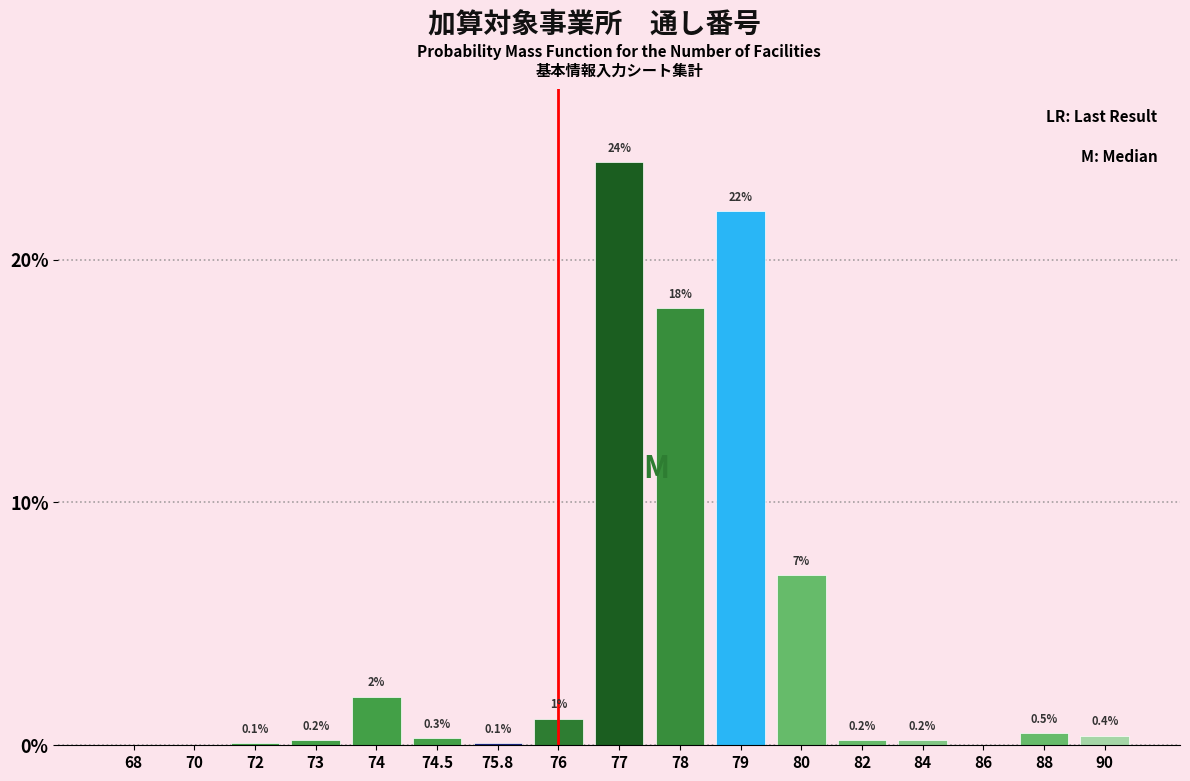

Reading right to left, list all the values displayed in this chart.

90=0.4	88=0.5	86=0.0	84=0.2	82=0.2	80=7.0	79=22.0	78=18.0	77=24.0	76=1.1	75.8=0.1	74.5=0.3	74=2.0	73=0.2	72=0.1	70=0.0	68=0.0